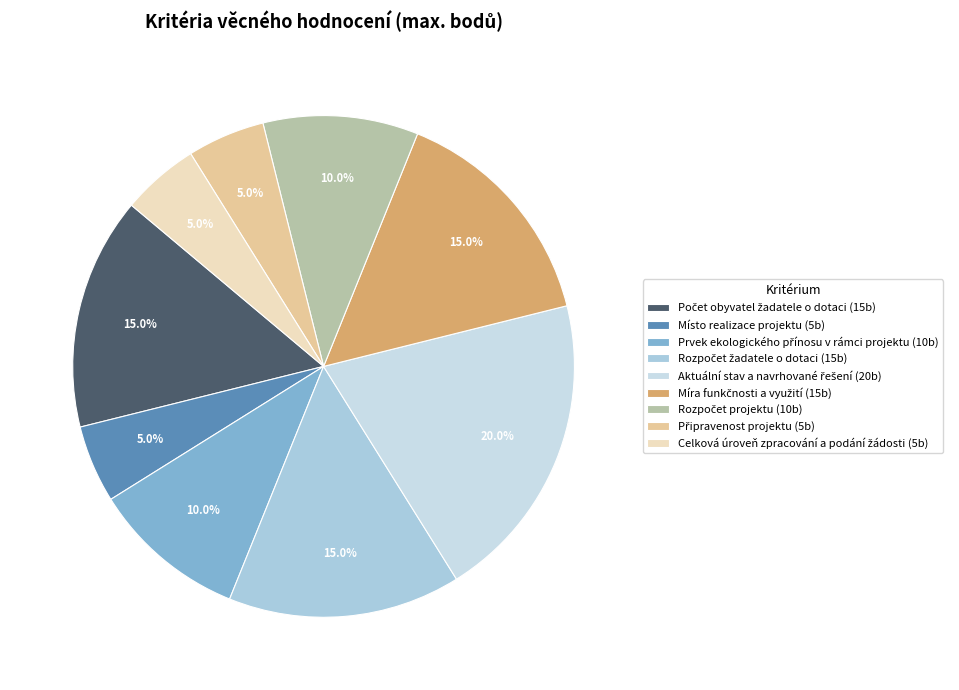

Is there a majority slice in this chart?

No